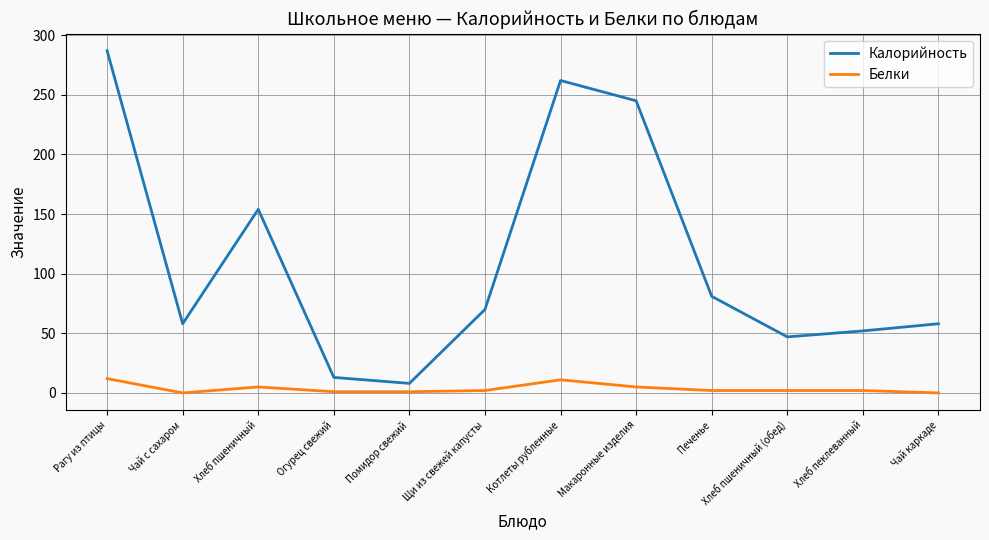

What is the approximate value of Белки at Печенье?

2